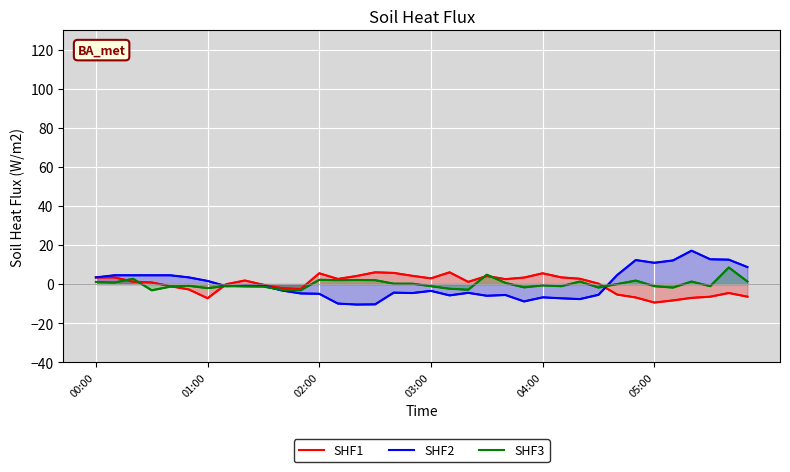

At which label does SHF2 reach its peak?

32